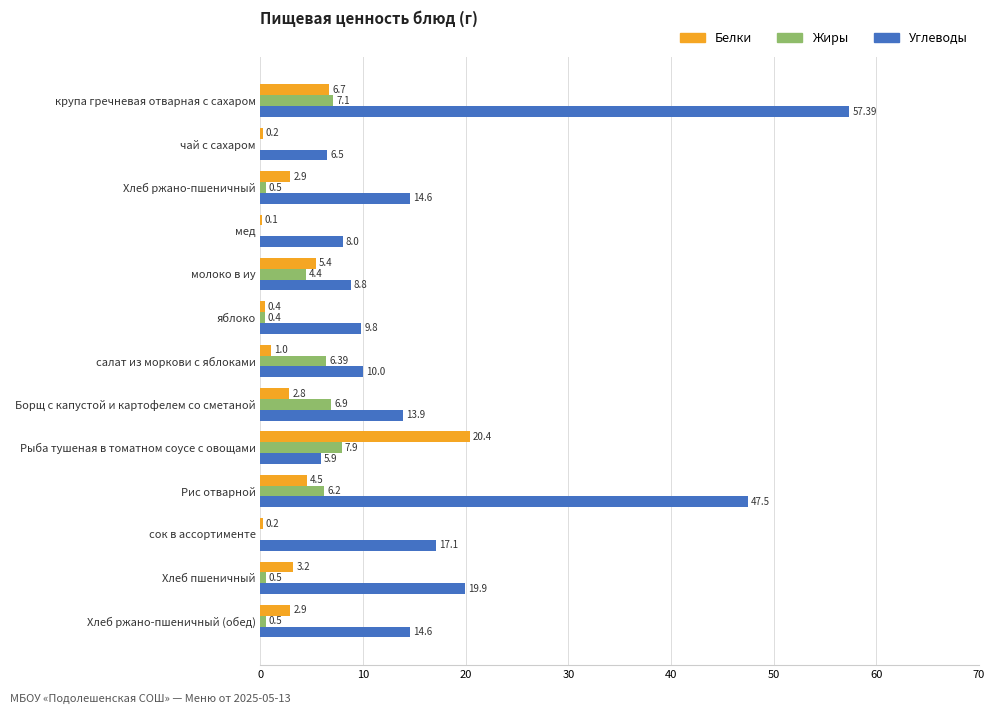

Is the value of Белки at сок в ассортименте greater than the value of Углеводы at молоко в иу?

No